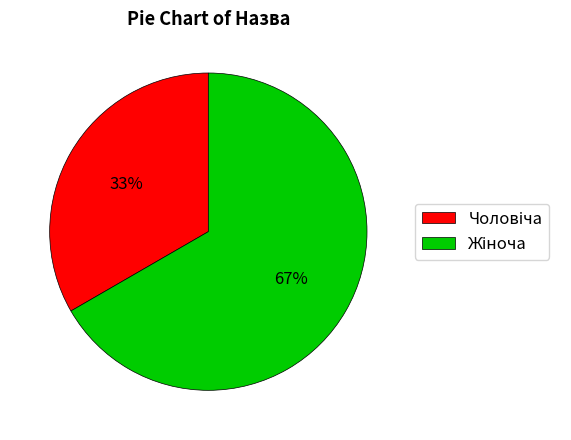

To the nearest percent, what is the average slice percentage?

50%